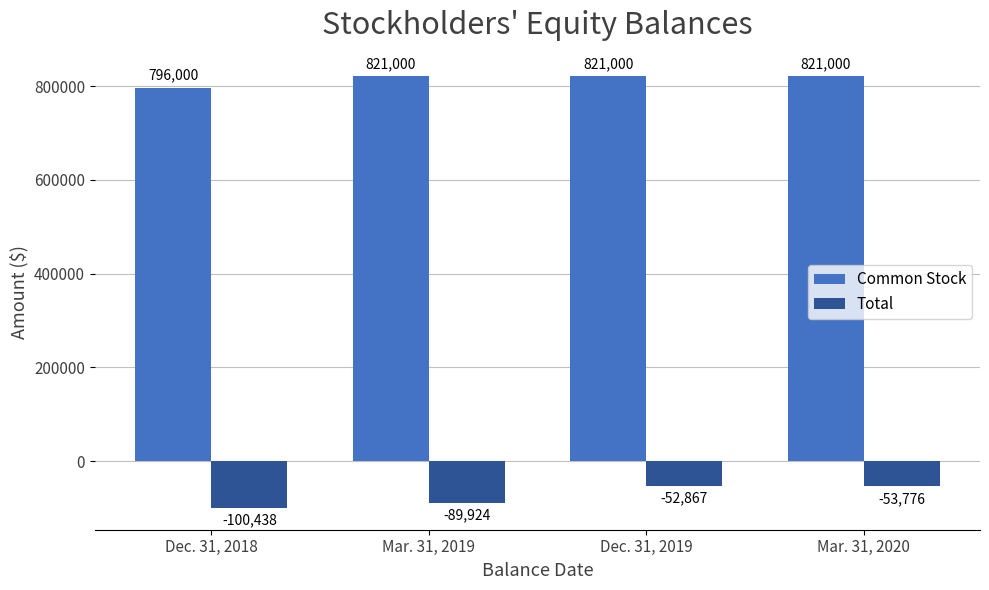

Rank the series by their average value, from highest to lowest.

Common Stock, Total